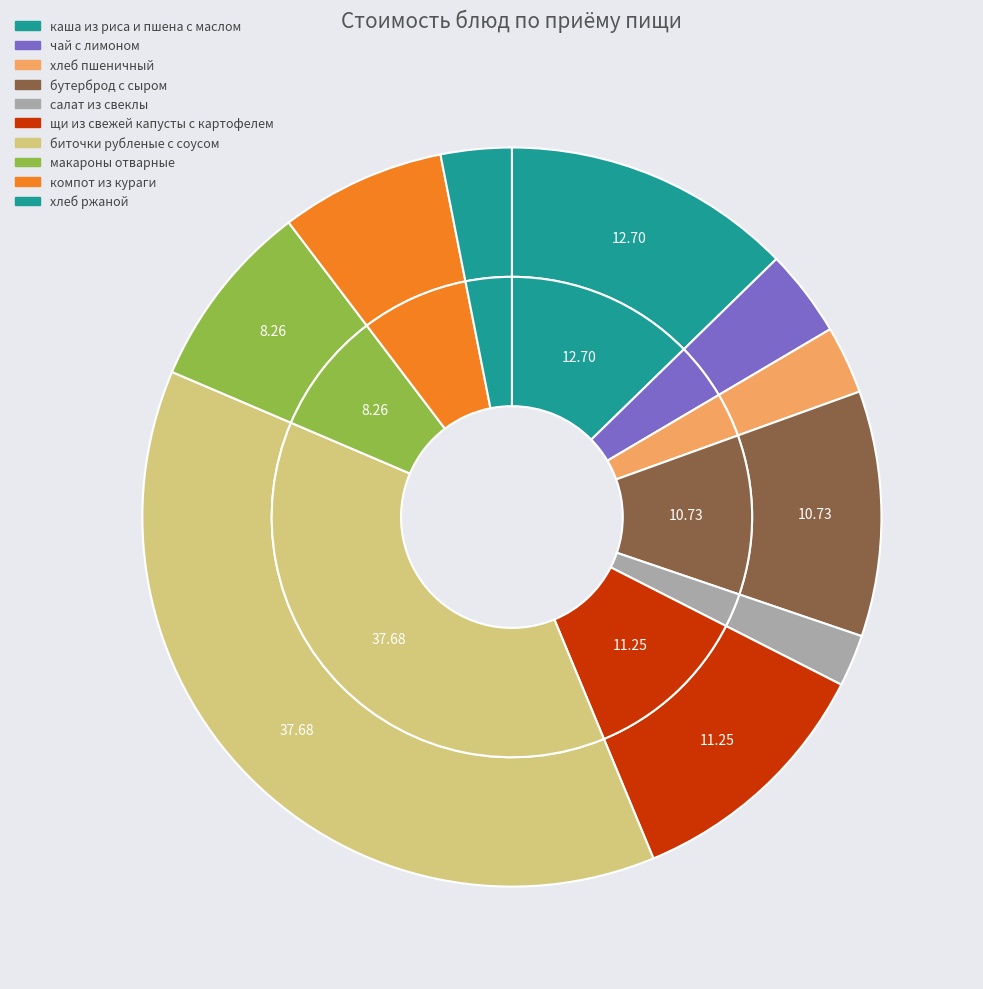

Does макароны отварные account for over 50% of the chart?

No